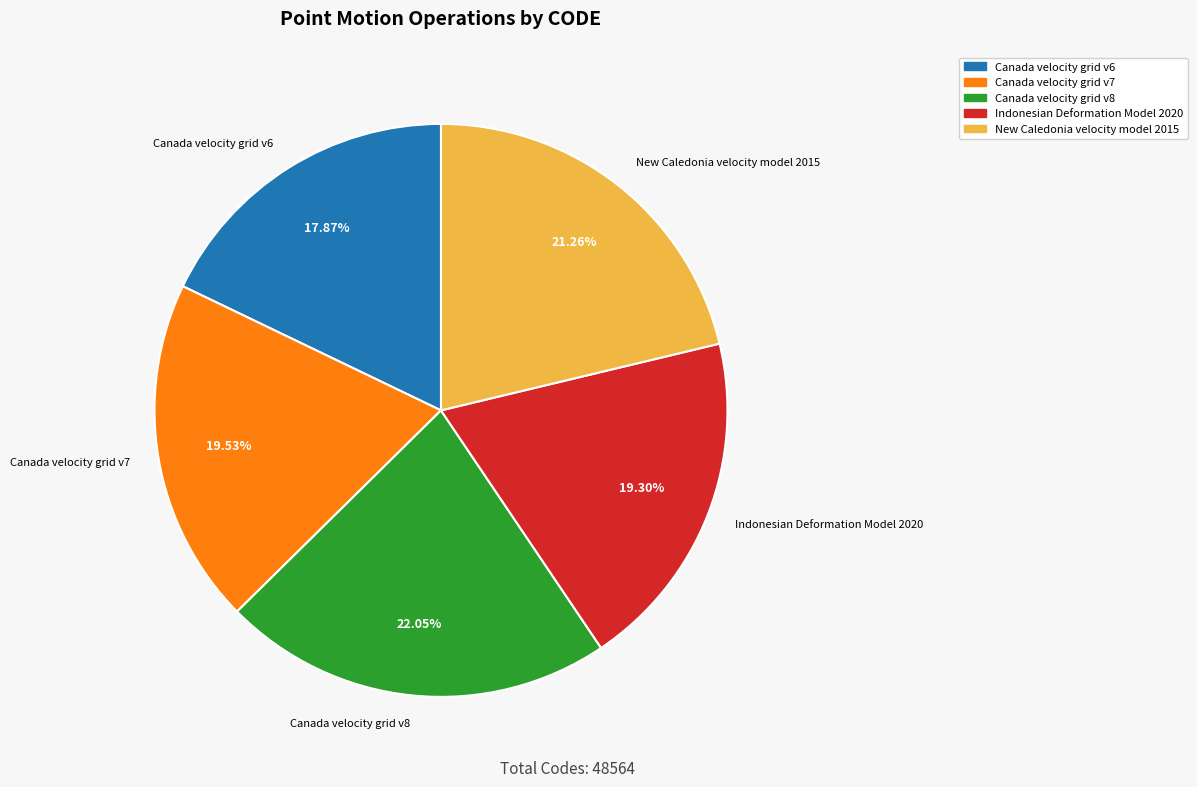

To the nearest percent, what is the difference between the Canada velocity grid v6 and Canada velocity grid v8 slice percentages?

4%